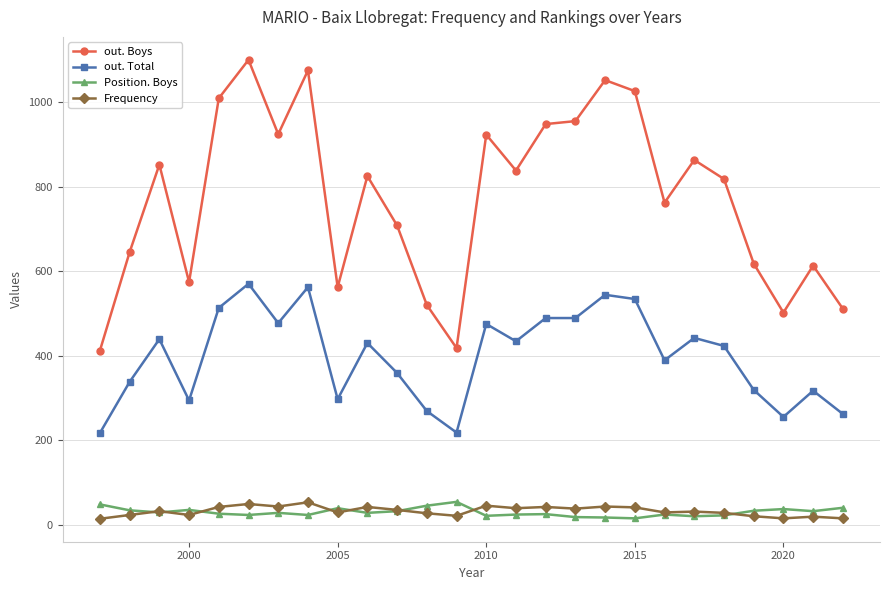

True or false: Position. Boys and out. Boys intersect in this chart.

False